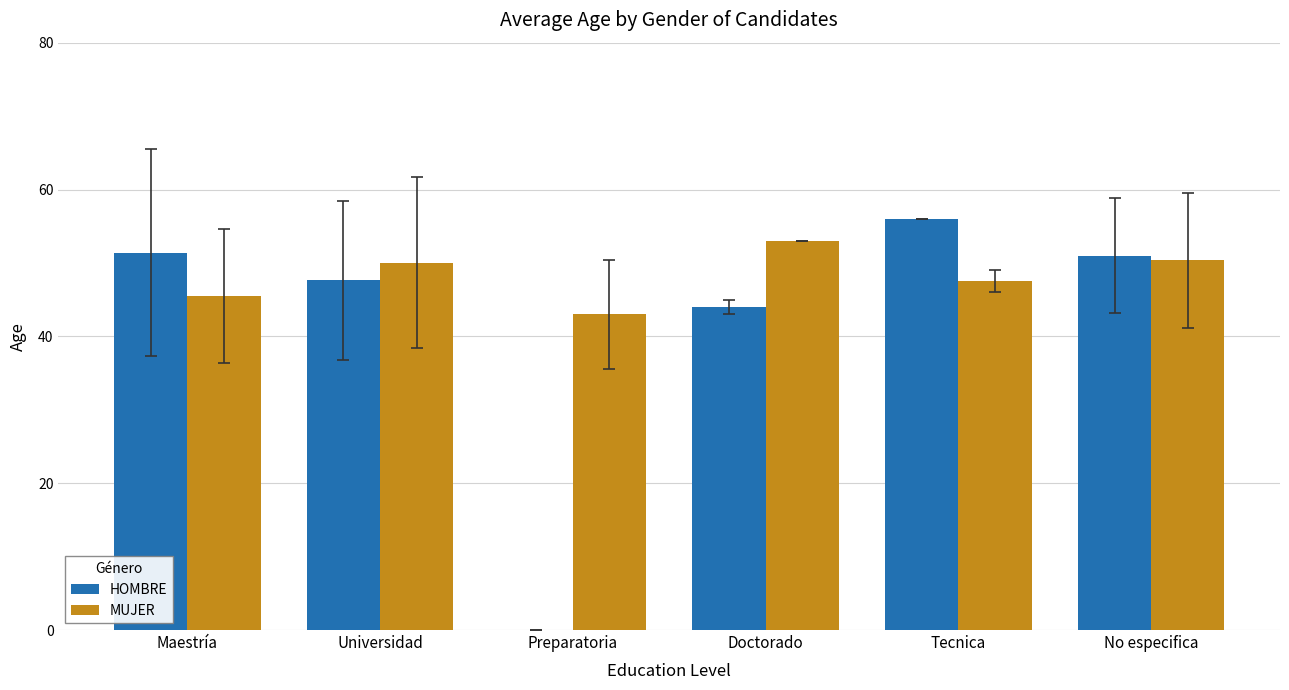

Which series has the largest total across all categories?

MUJER